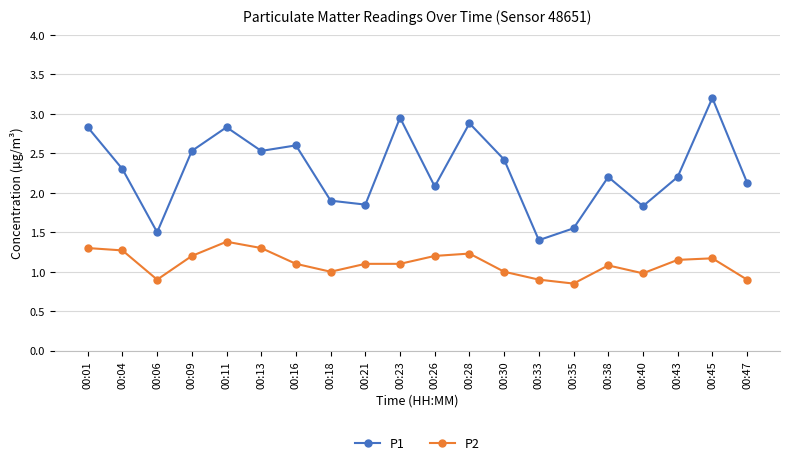

Is this an area chart (filled region under the line)?

No